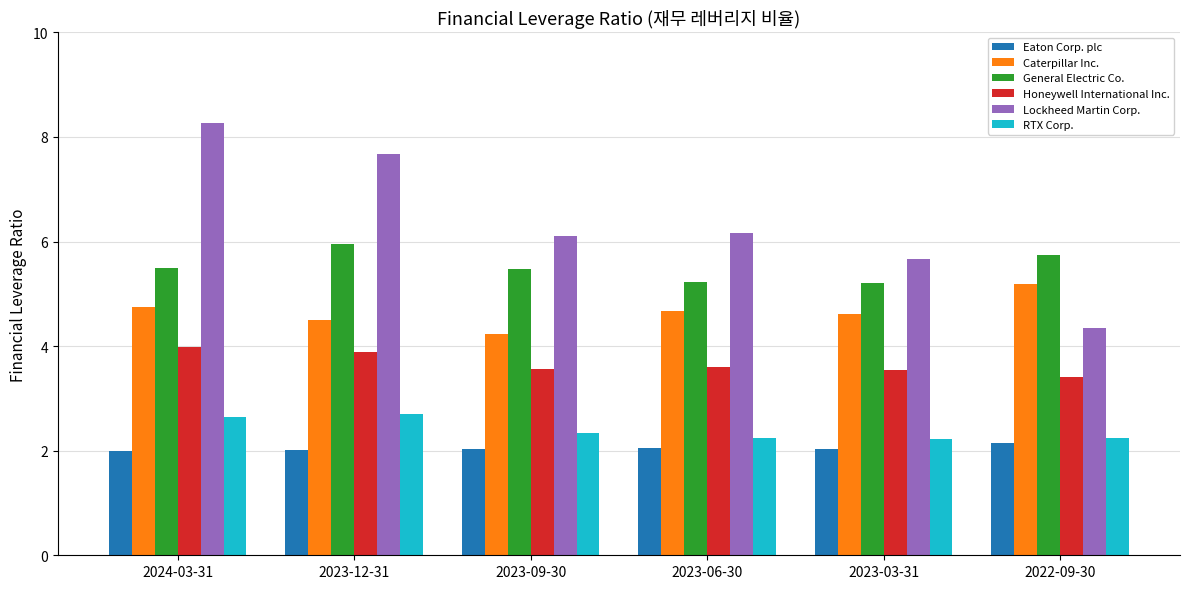

Which series has the largest total across all categories?

Lockheed Martin Corp.